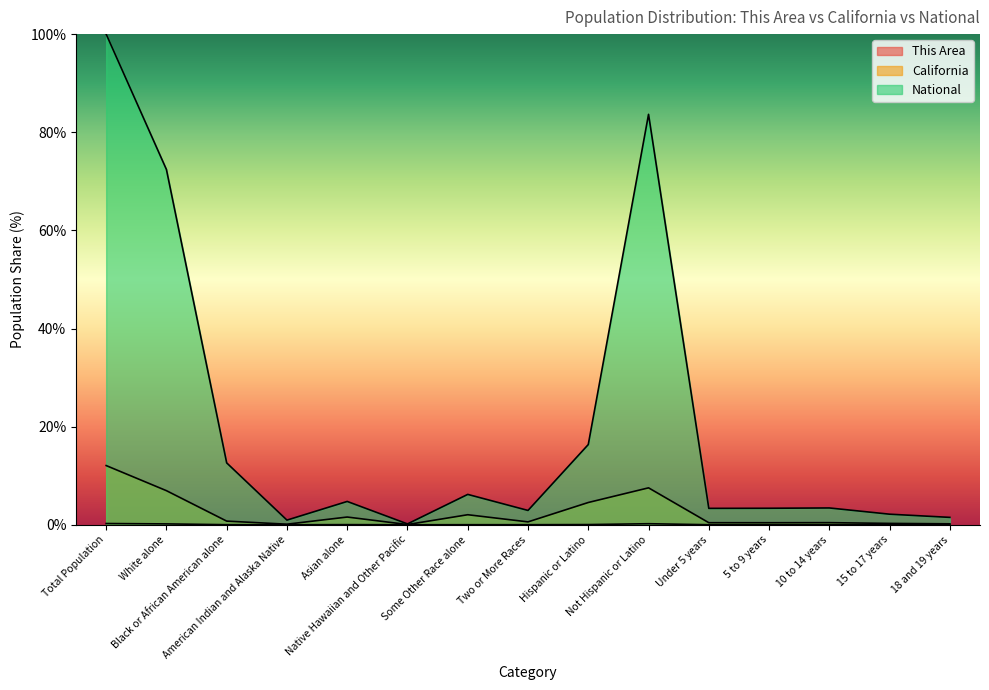

What is the maximum value shown in the chart?

100.0